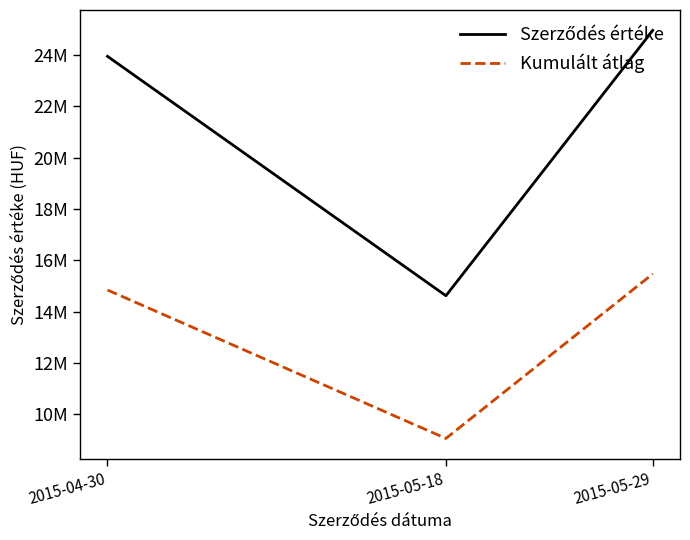

List the labels in order of Szerződés értéke value, smallest first.

2015-05-18, 2015-04-30, 2015-05-29